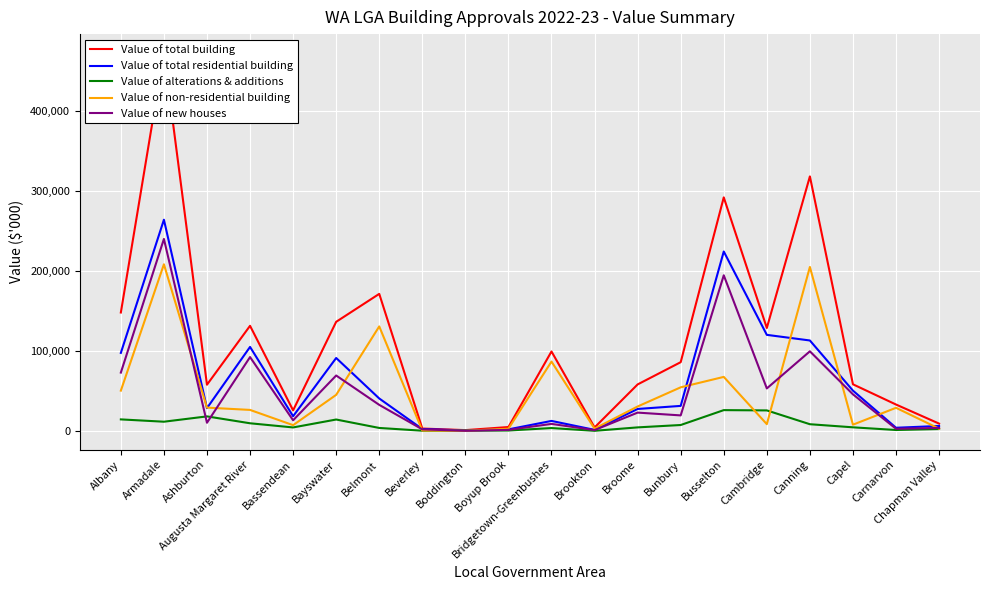

How many values in the Value of non-residential building series exceed 29264?

10